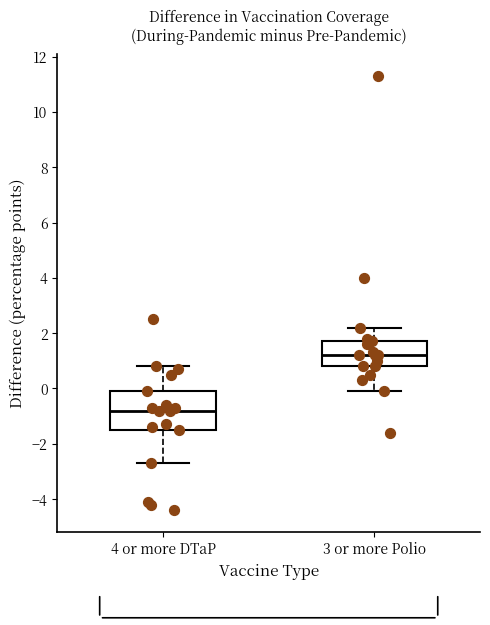

Comparing the boxes themselves (not the whiskers), which one is the tallest?

4 or more DTaP